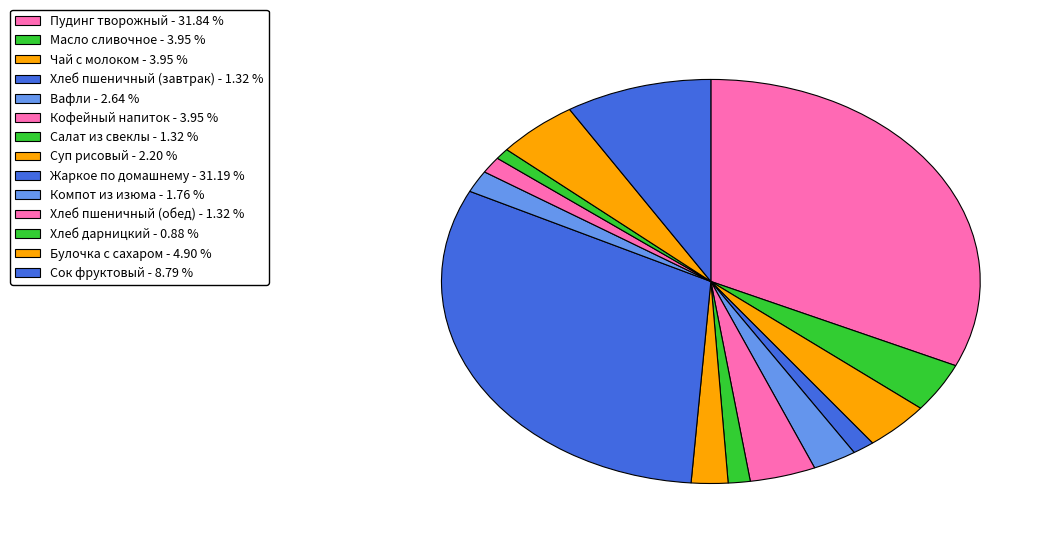

How many segments does this pie chart have?

14